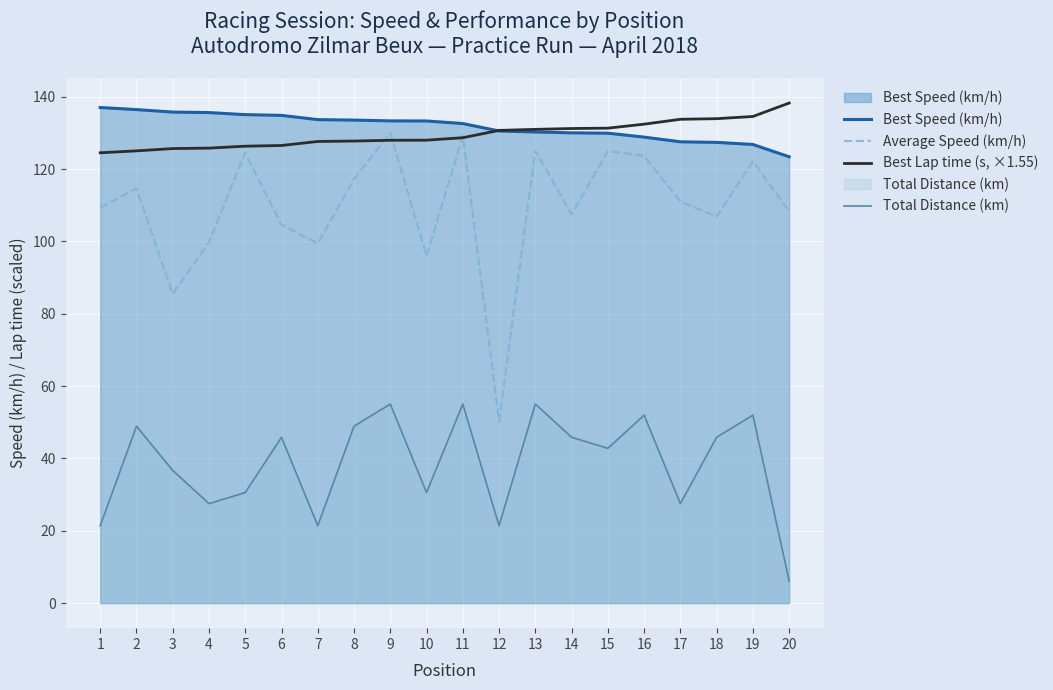

Which series has the widest spread of values?

Average Speed (km/h)